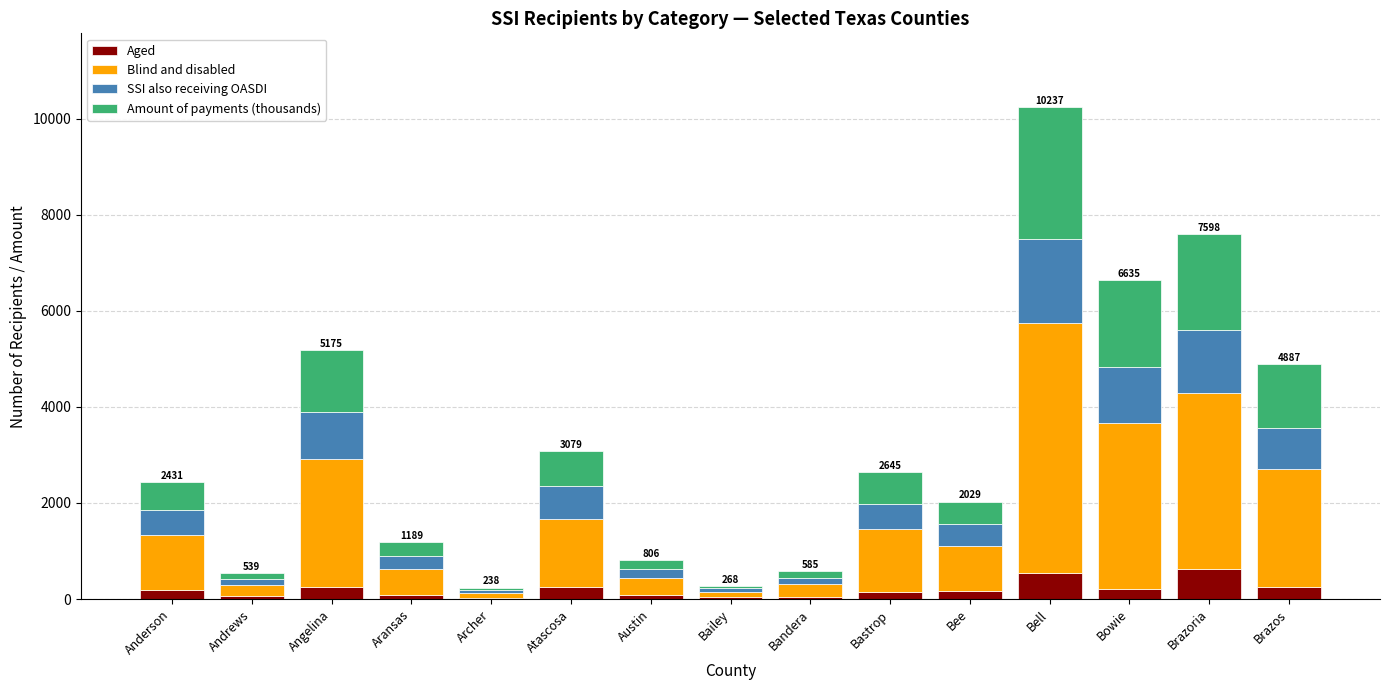

What is the maximum value for Aged?

636